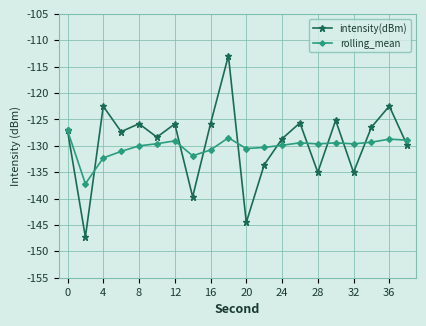

Which series has the widest spread of values?

intensity(dBm)